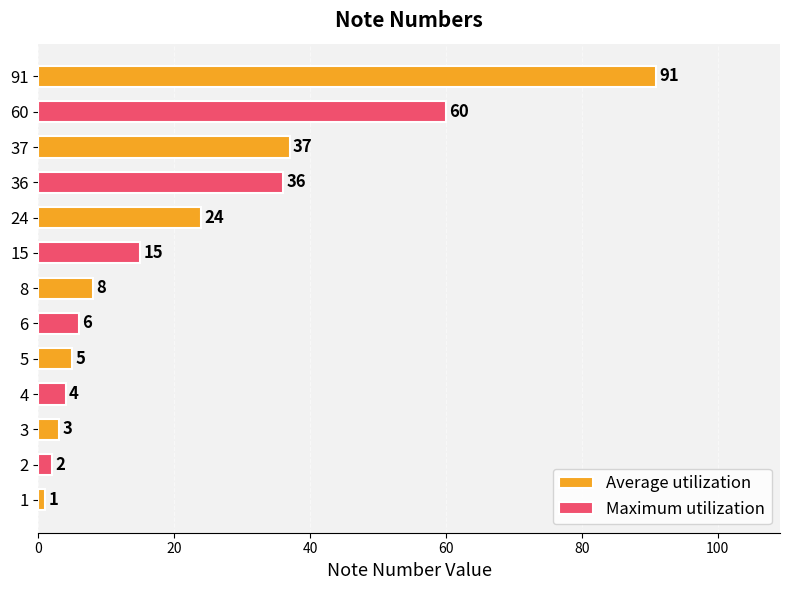

Rank the categories by value from lowest to highest.

1, 2, 3, 4, 5, 6, 8, 15, 24, 36, 37, 60, 91